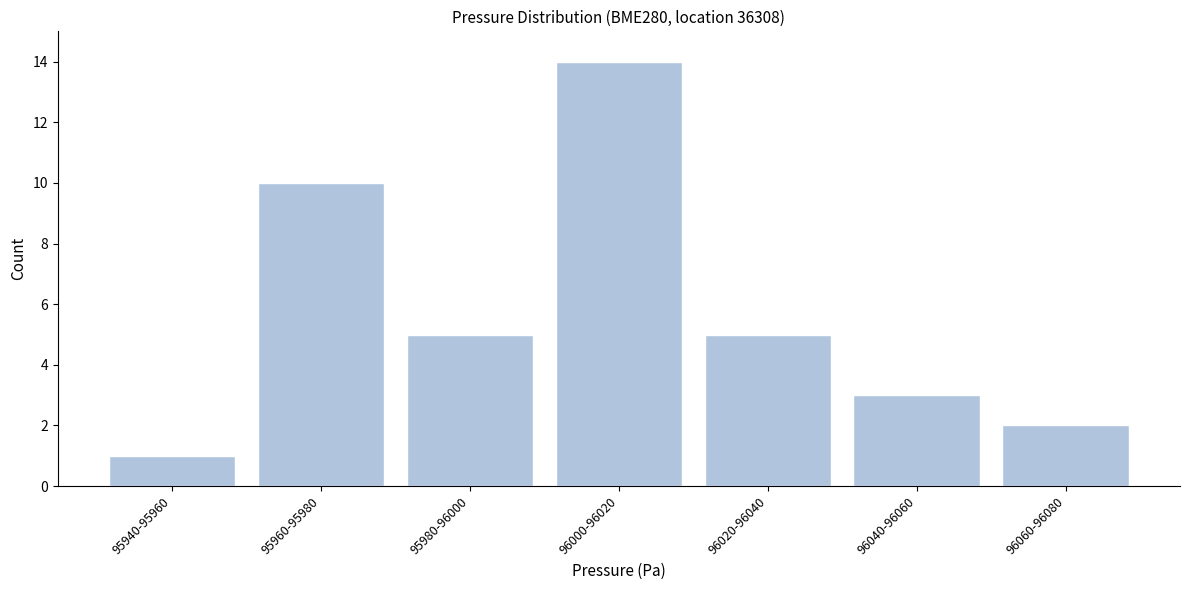

Reading left to right, what are all the values shown in this chart?

1	10	5	14	5	3	2